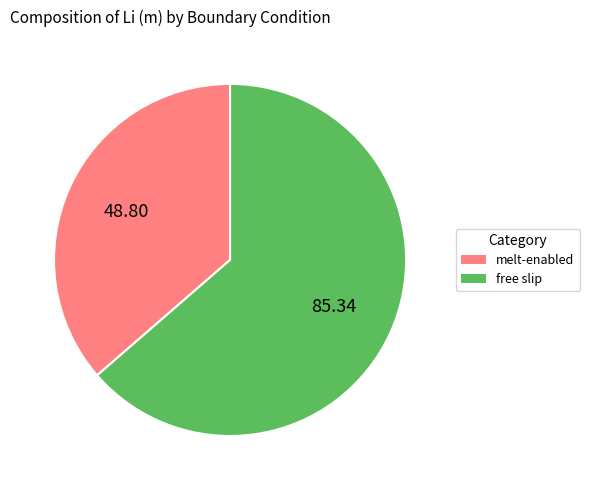

Is free slip the majority of the pie?

Yes